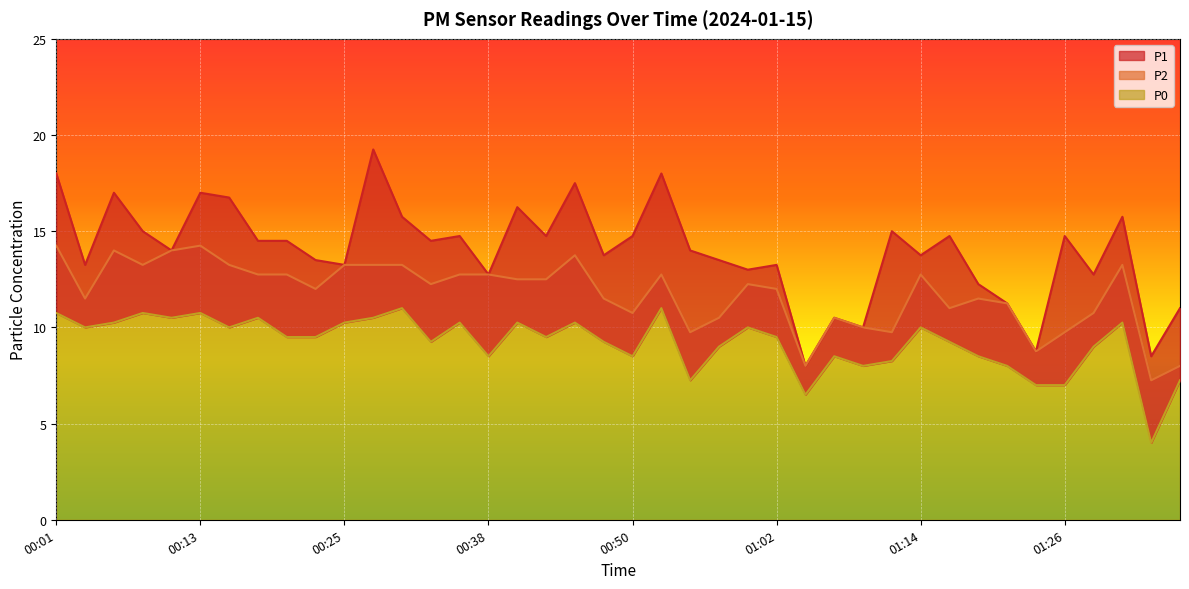

How many data points in P0 are above 9?

25